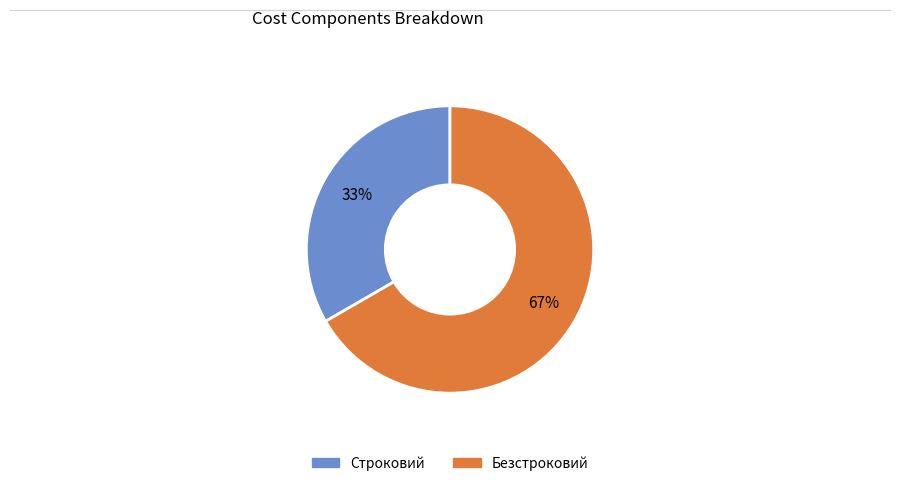

To the nearest percent, what percentage of the pie is Строковий?

33%